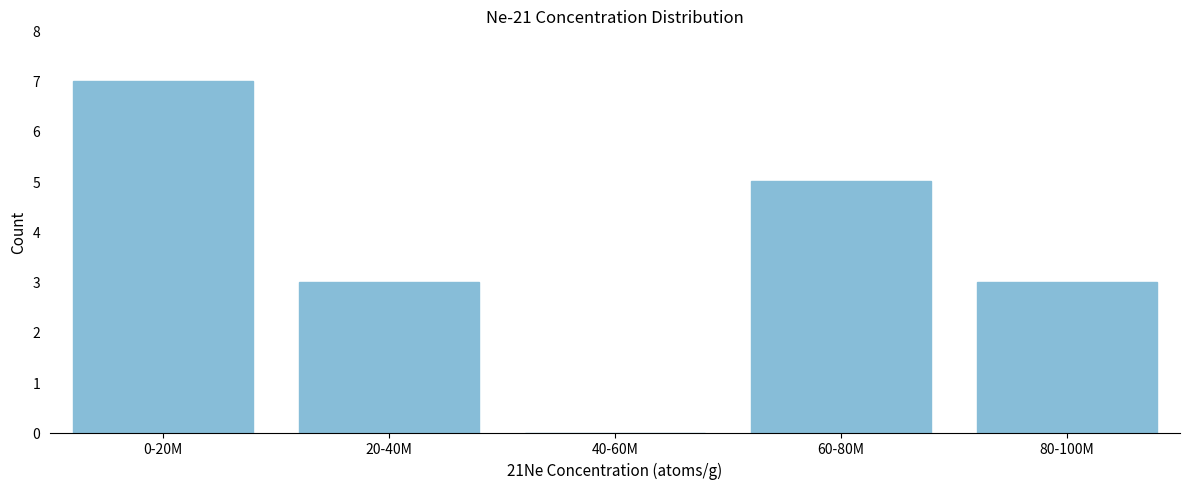

Reading left to right, list all the values displayed in this chart.

0-20M=7	20-40M=3	40-60M=0	60-80M=5	80-100M=3